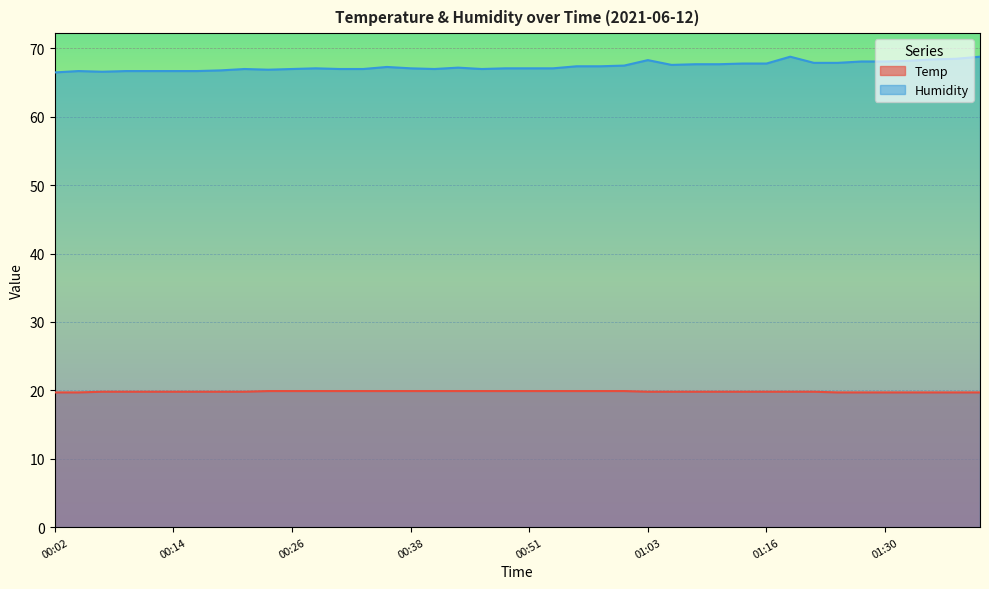

Count the number of categories in the chart.

40